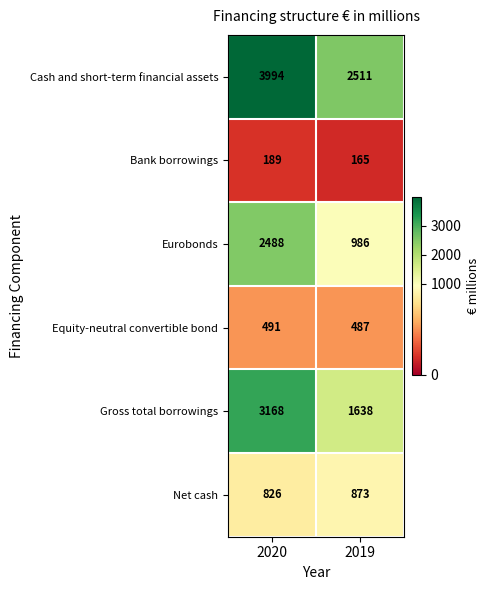

What is the approximate value of Cash and short-term financial assets at 2020?

3994